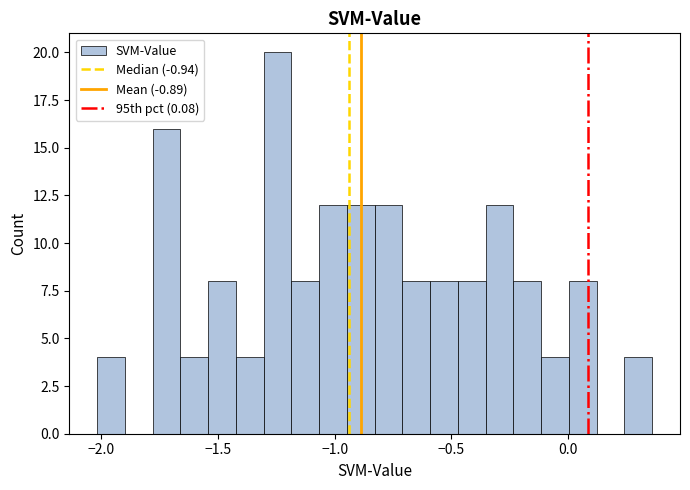

Around what value on the x-axis is the tallest bar? Give the approximate position of its centre, as read against the axis.

-1.25